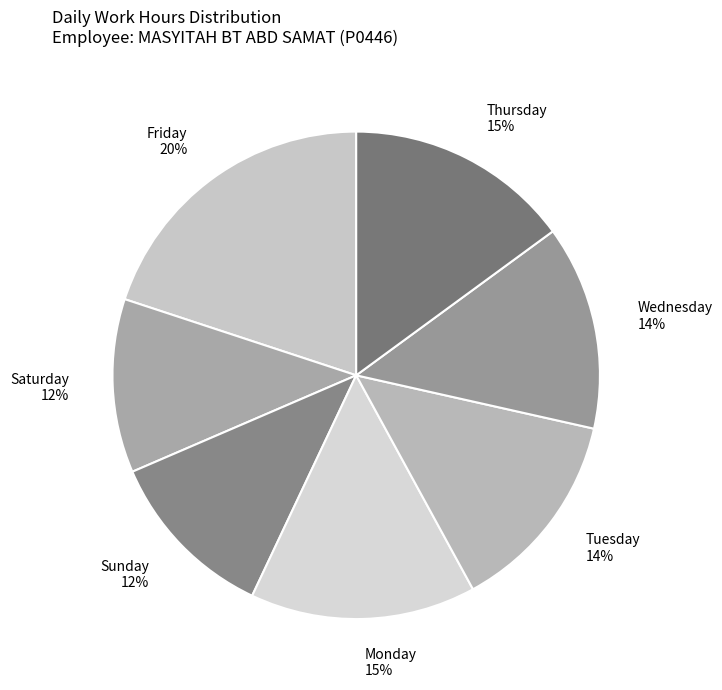

Approximately how many times larger is the value at Wednesday compared to Saturday?

1.2